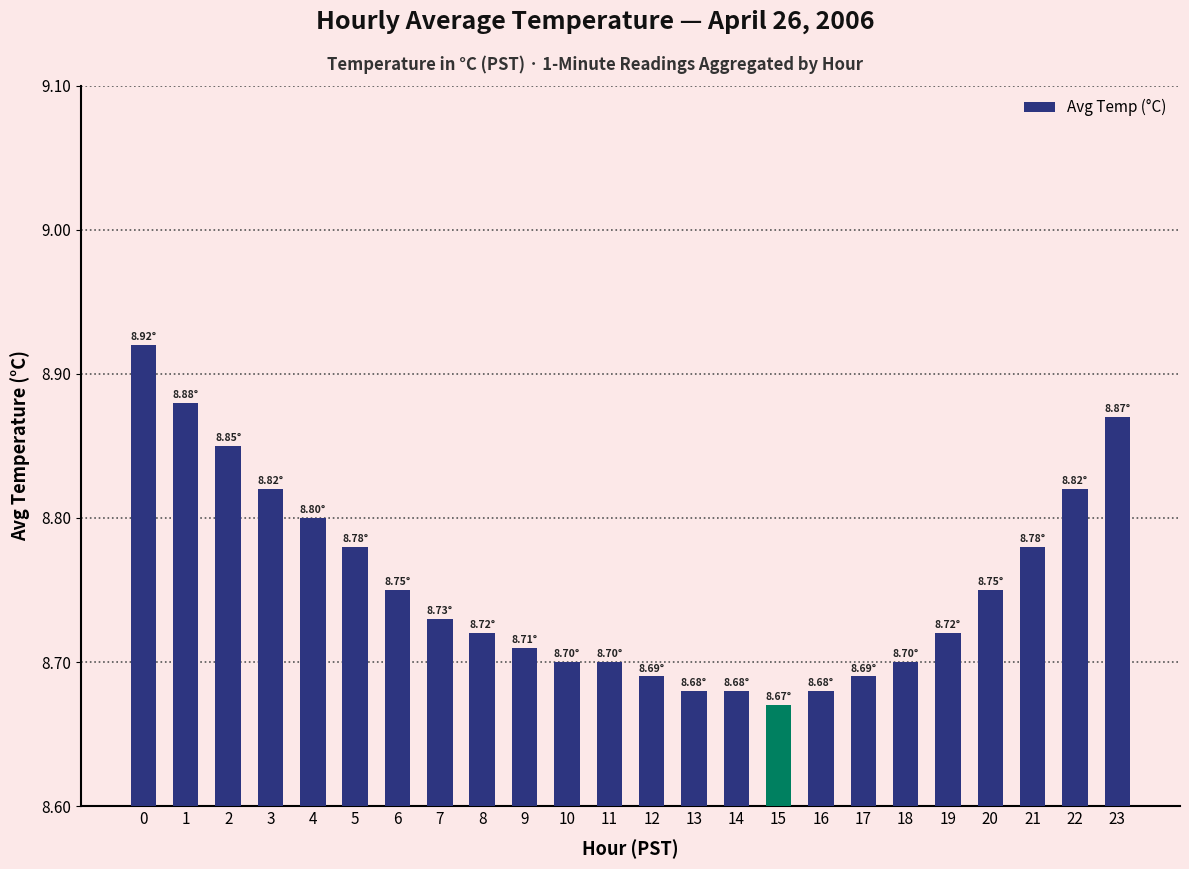

What is the sum of the values at 9 and 12?

17.4